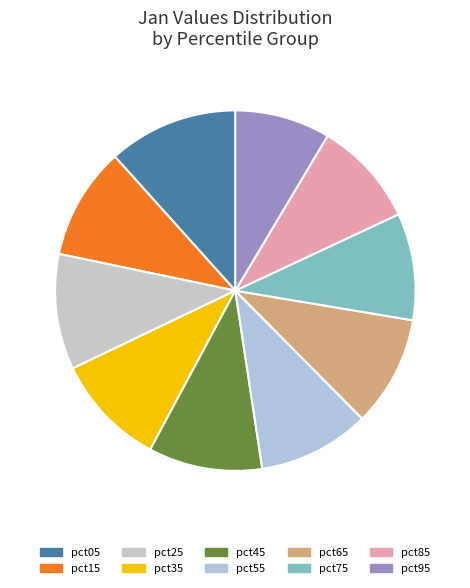

Is there a majority slice in this chart?

No